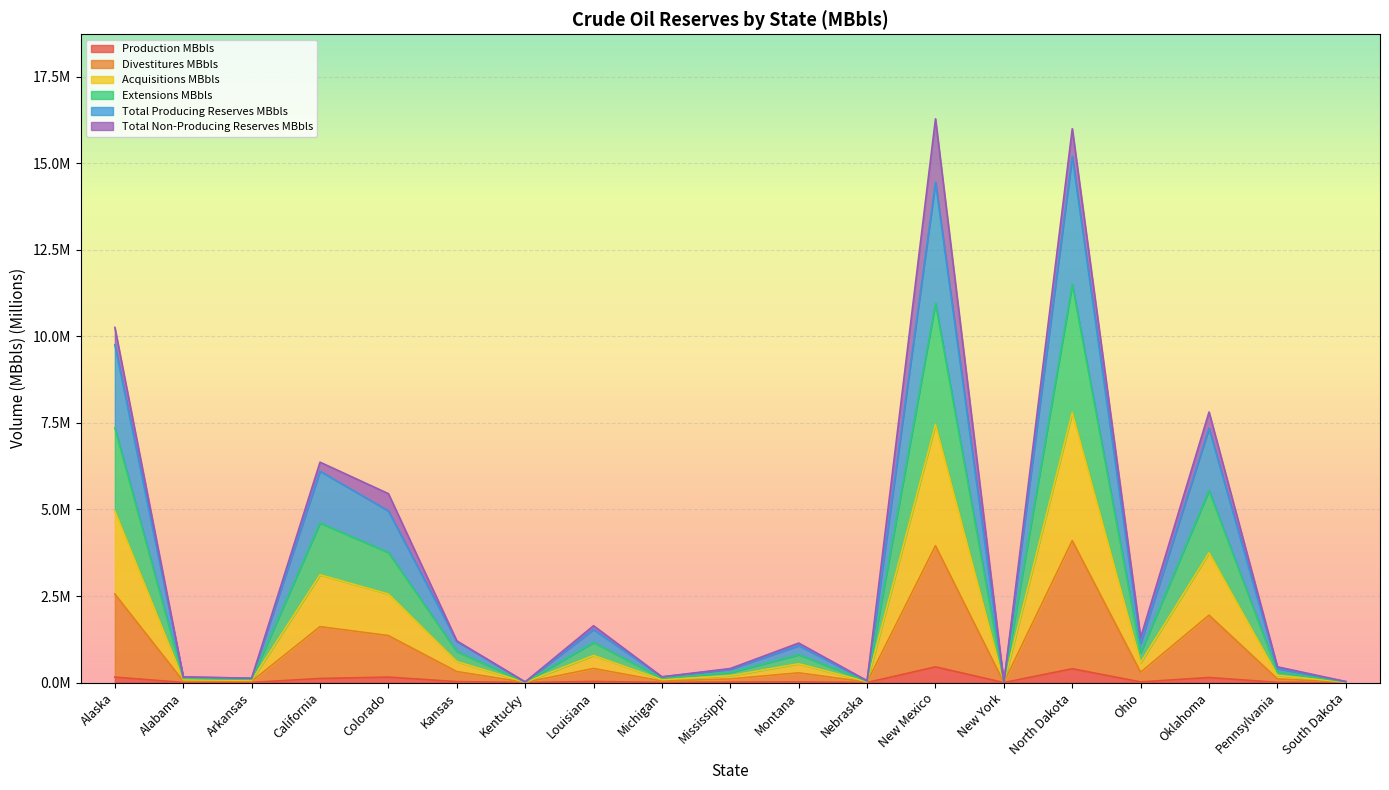

Does the chart display data point markers on the line(s)?

No